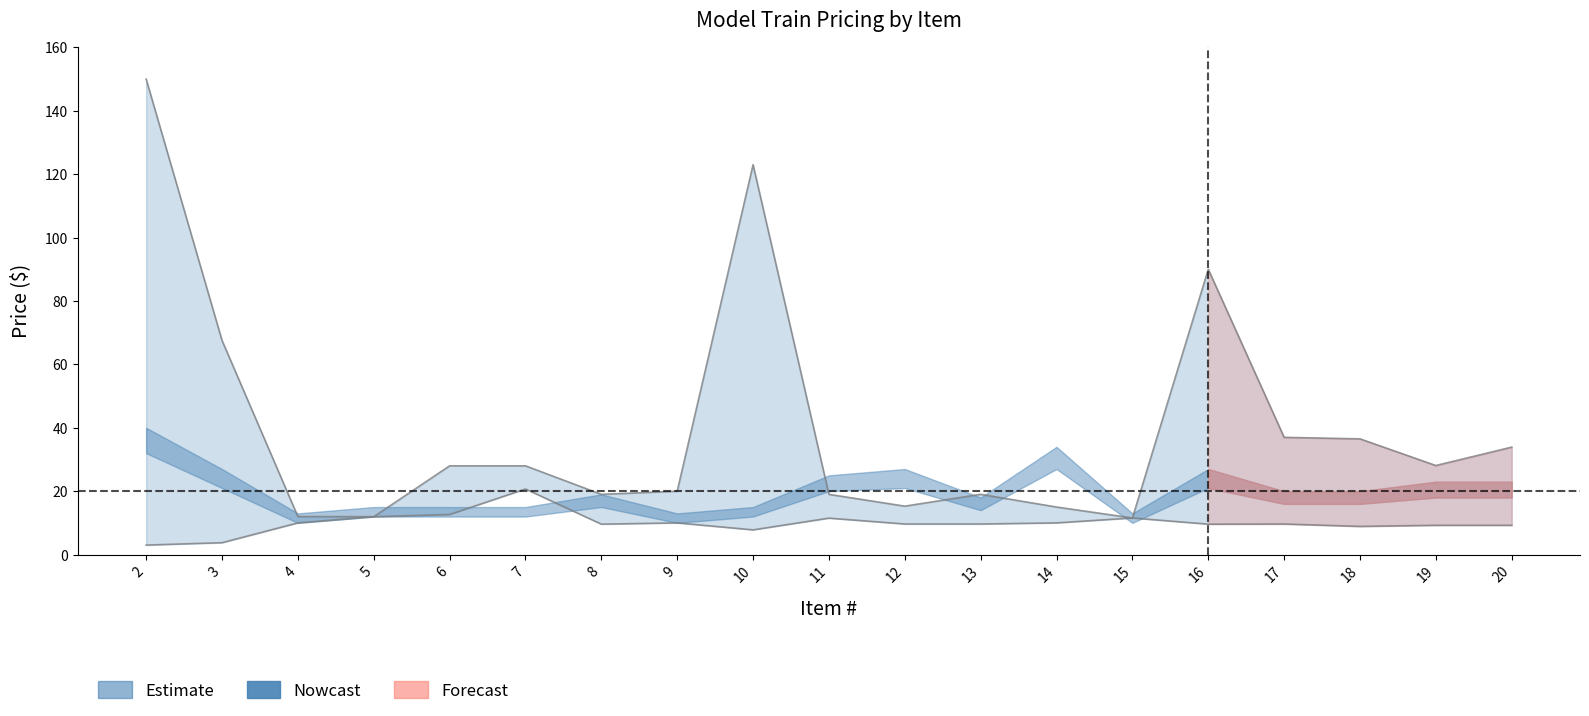

At which label is the value closest to 11?

11